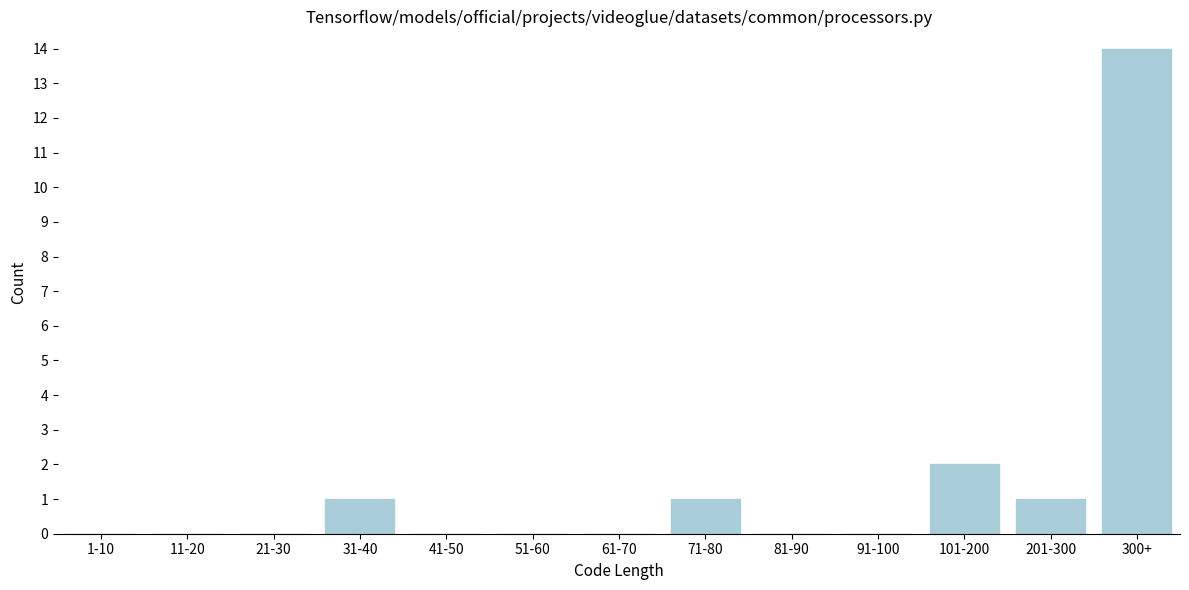

Reading right to left, what are all the values shown in this chart?

300+=14	201-300=1	101-200=2	91-100=0	81-90=0	71-80=1	61-70=0	51-60=0	41-50=0	31-40=1	21-30=0	11-20=0	1-10=0